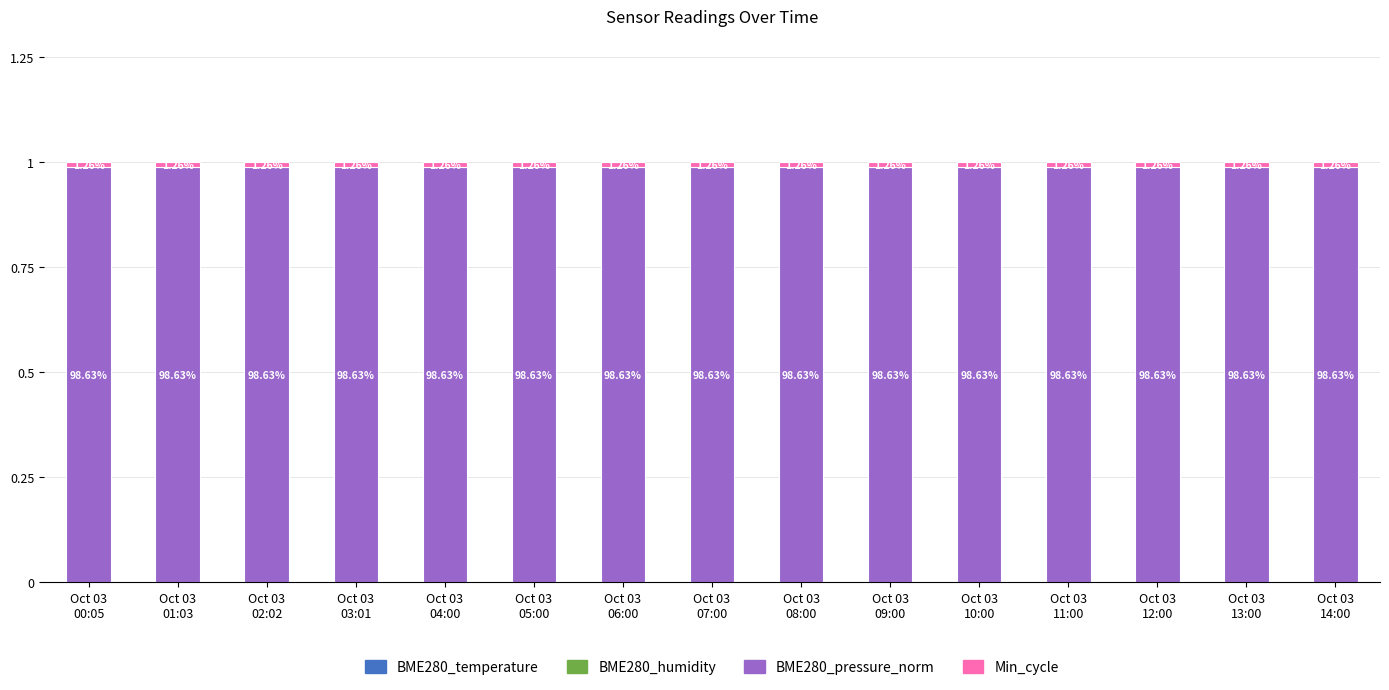

Are the bars horizontal?

No